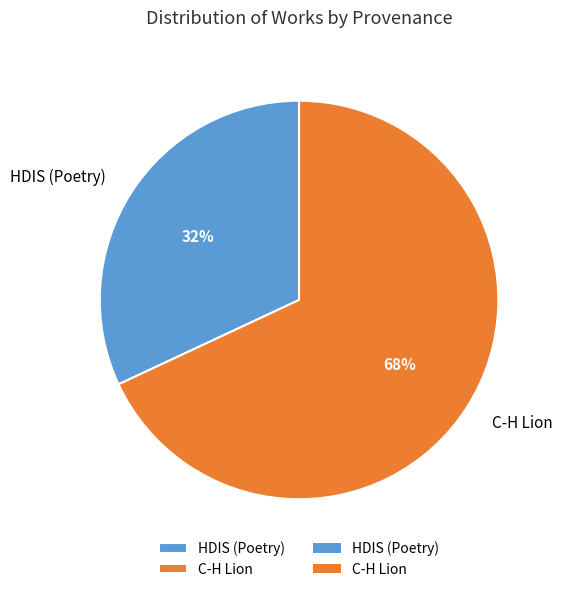

Combined, do C-H Lion and HDIS (Poetry) account for over 50%?

Yes